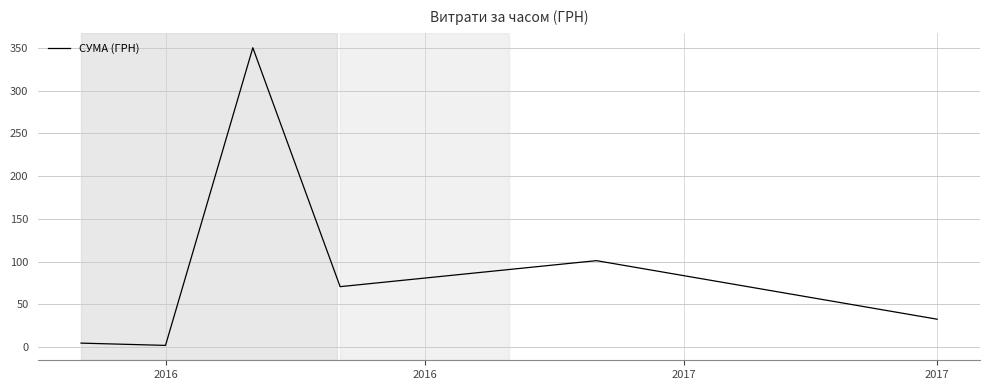

What is the maximum value shown in the chart?

350.1